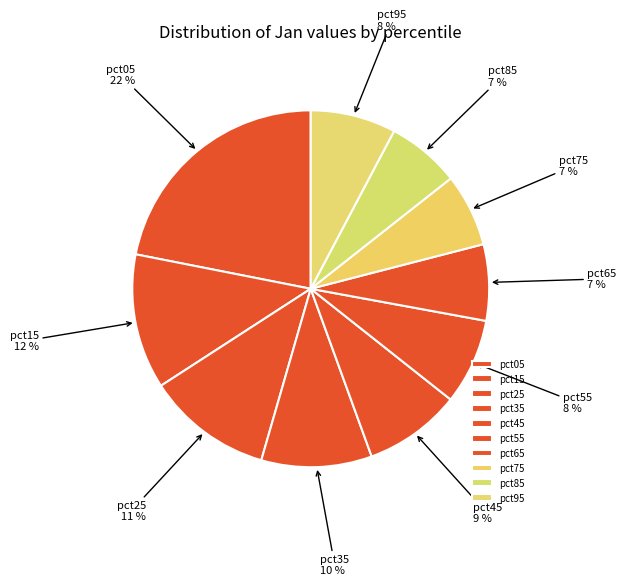

Does pct35 account for over 50% of the chart?

No